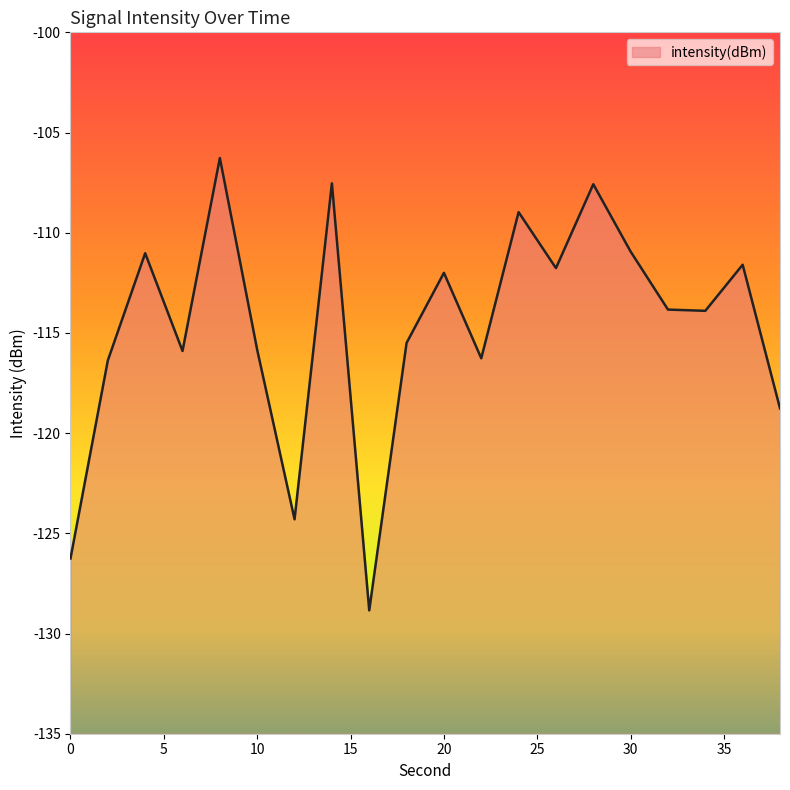

Rank the categories by value from lowest to highest.

16, 0, 12, 38, 2, 22, 6, 10, 18, 34, 32, 20, 26, 36, 4, 30, 24, 28, 14, 8